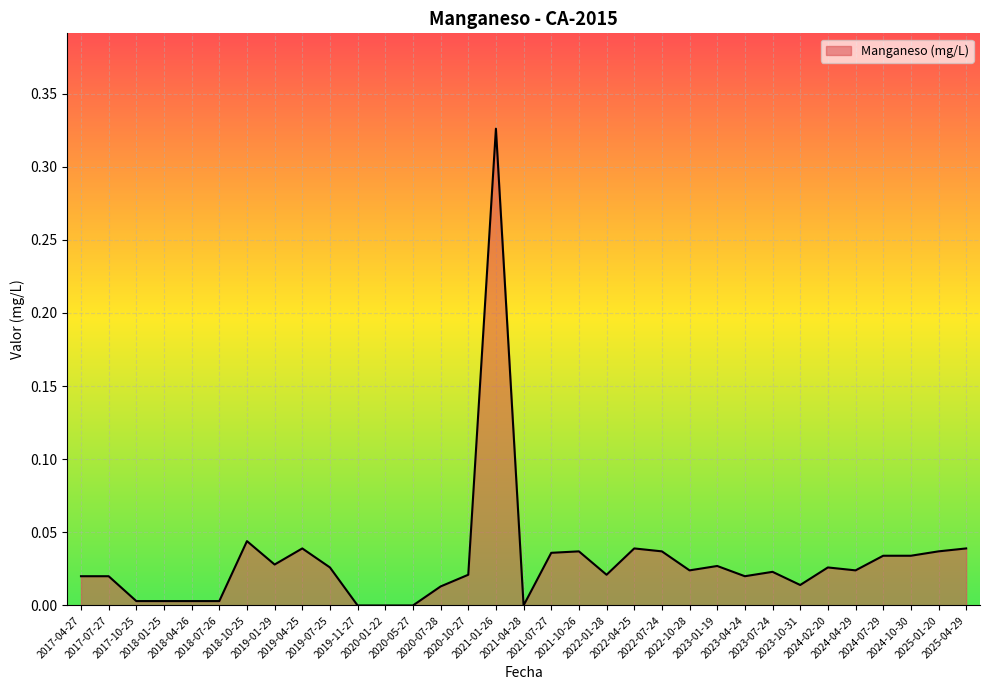

Which label corresponds to the largest value in the chart?

2021-01-26